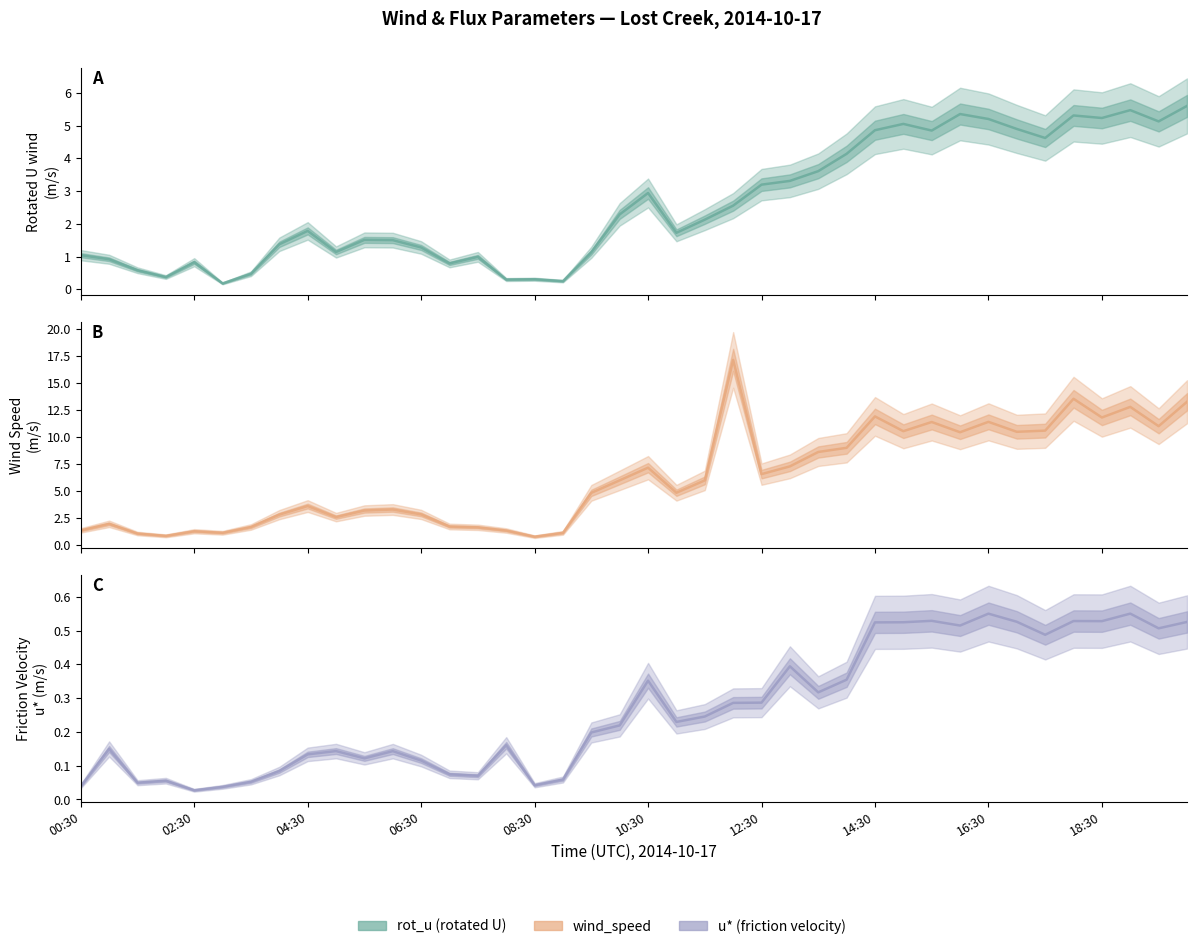

At which label does wind_speed reach its minimum?

08:30